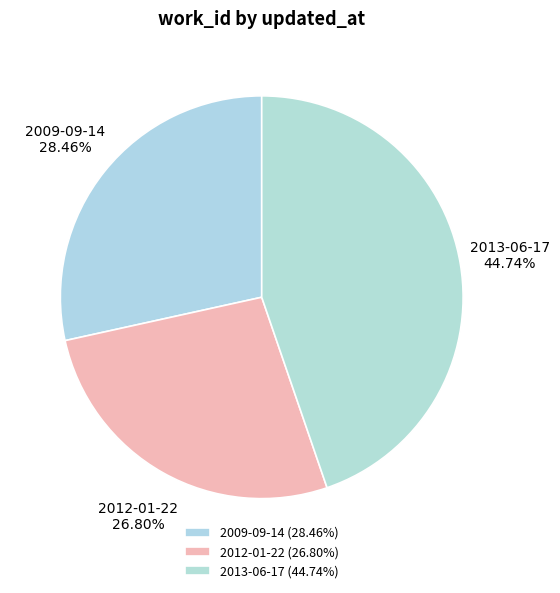

True or false: 2012-01-22 accounts for 12% of the total.

False